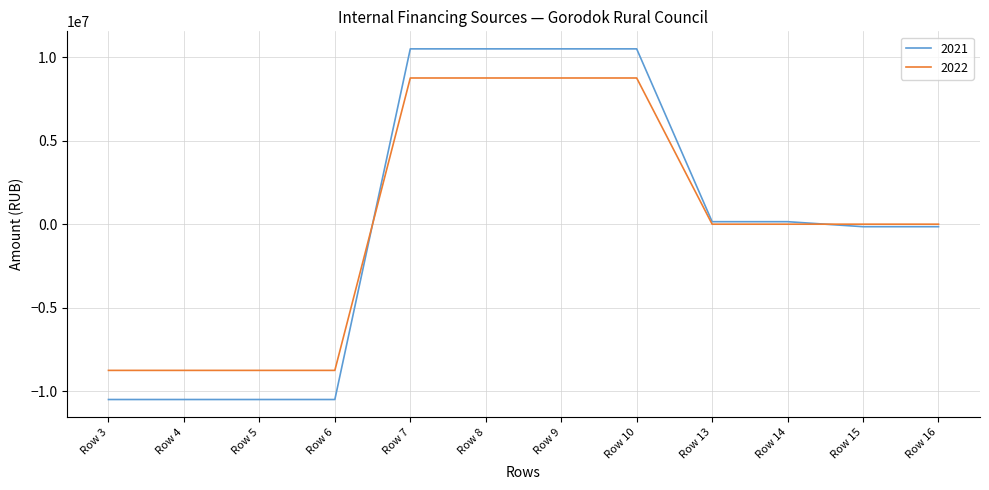

What is the difference between the maximum and second lowest values in the 2021 series?

20988658